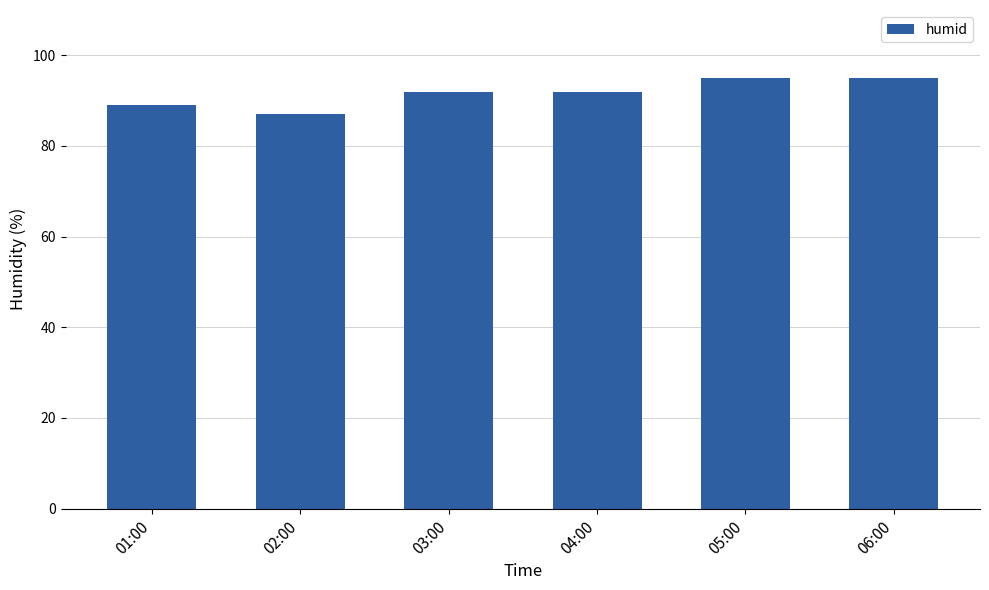

What is the greatest value displayed?

95